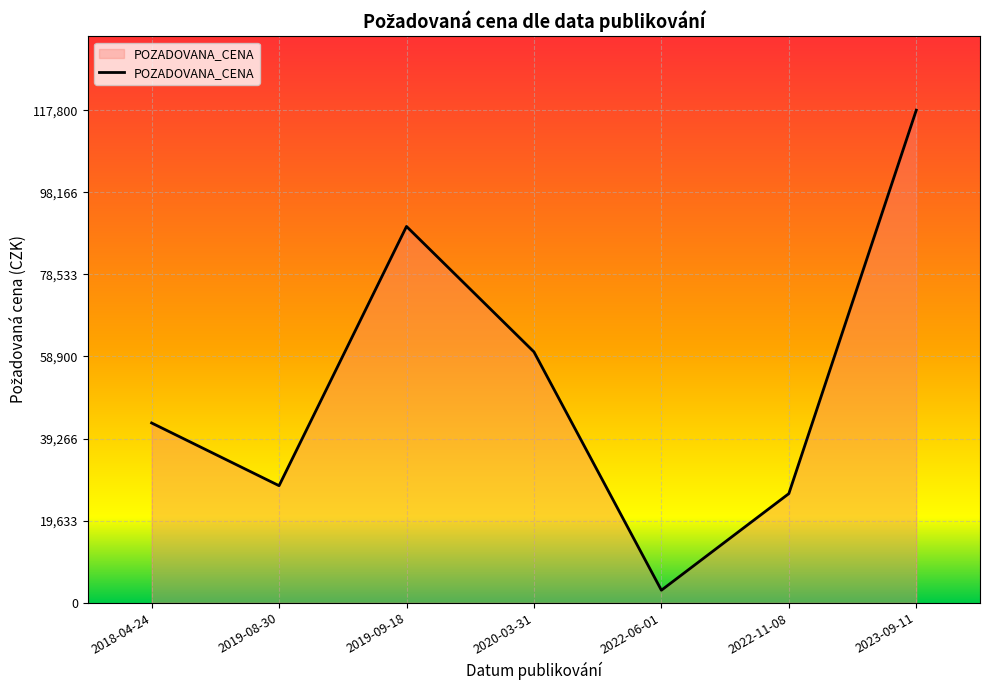

Approximately how many times larger is the value at 2022-06-01 compared to 2020-03-31?

0.1